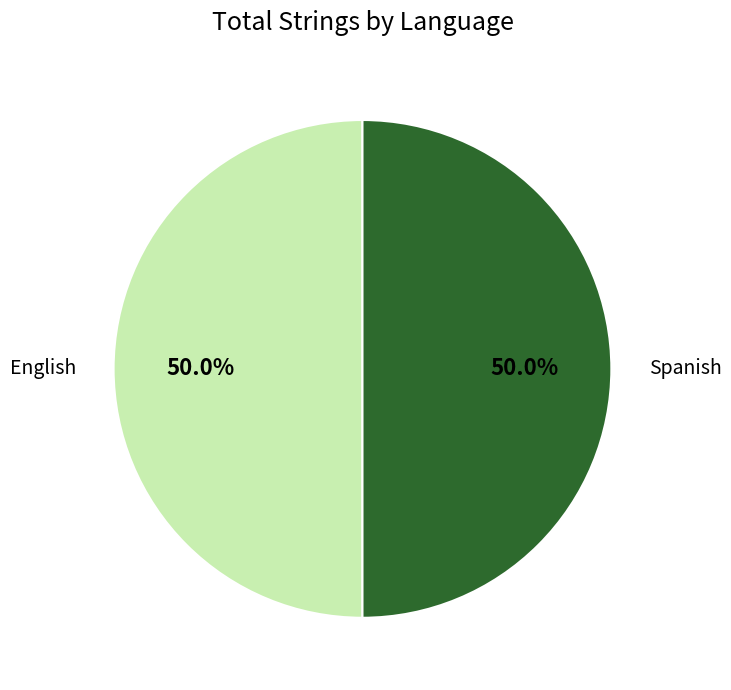

Is the sum of English and Spanish greater than half?

Yes